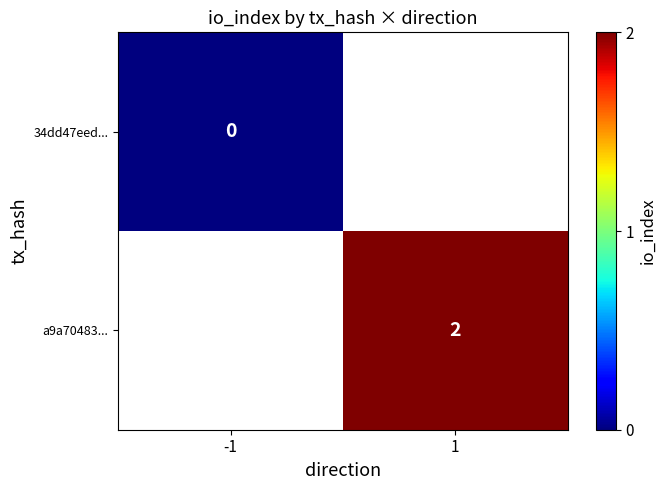

Is it true that a9a70483... equals 3.0 at 1?

False